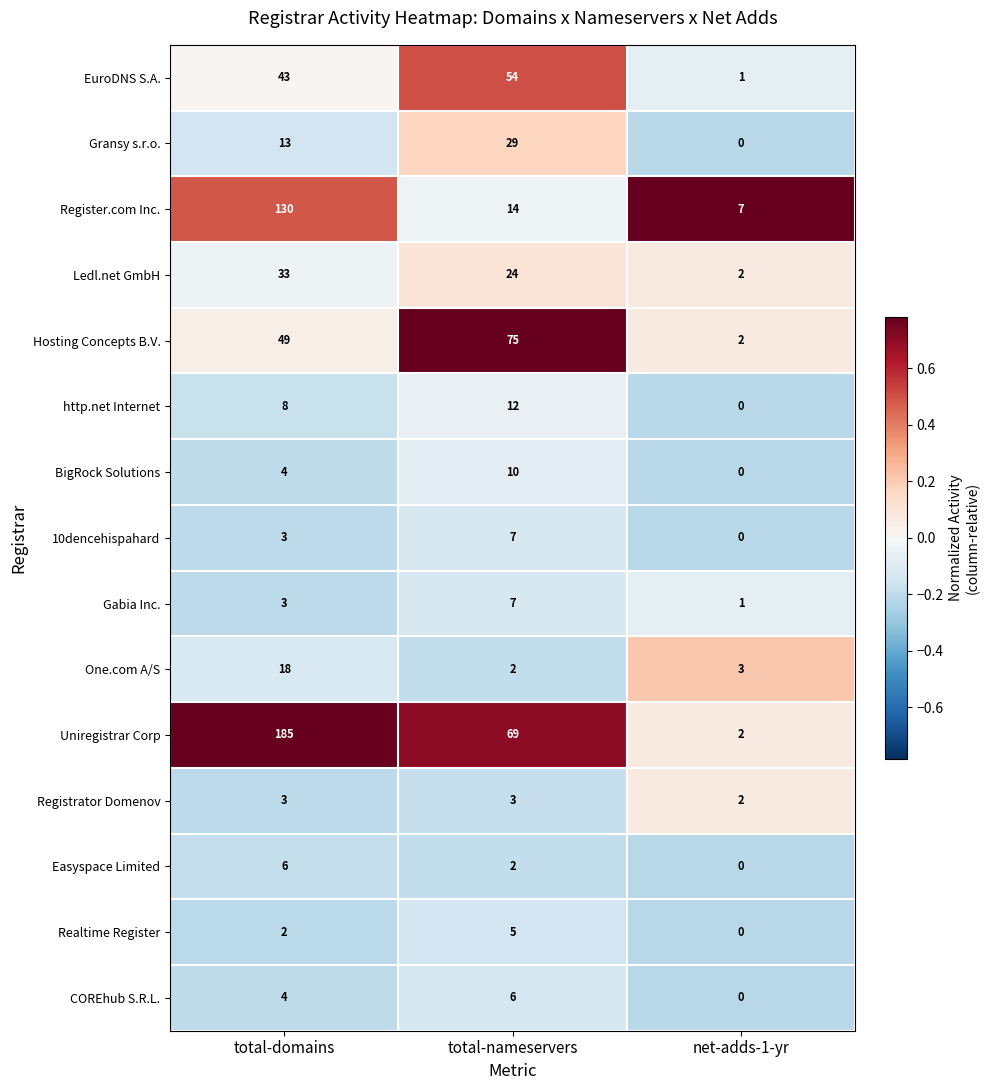

Which label corresponds to the smallest value in the chart?

net-adds-1-yr